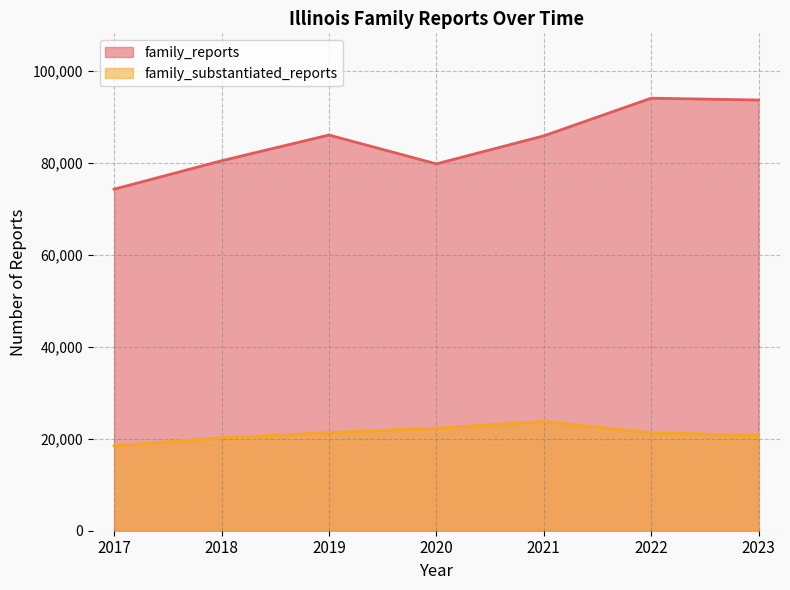

How many lines are shown in the chart?

2